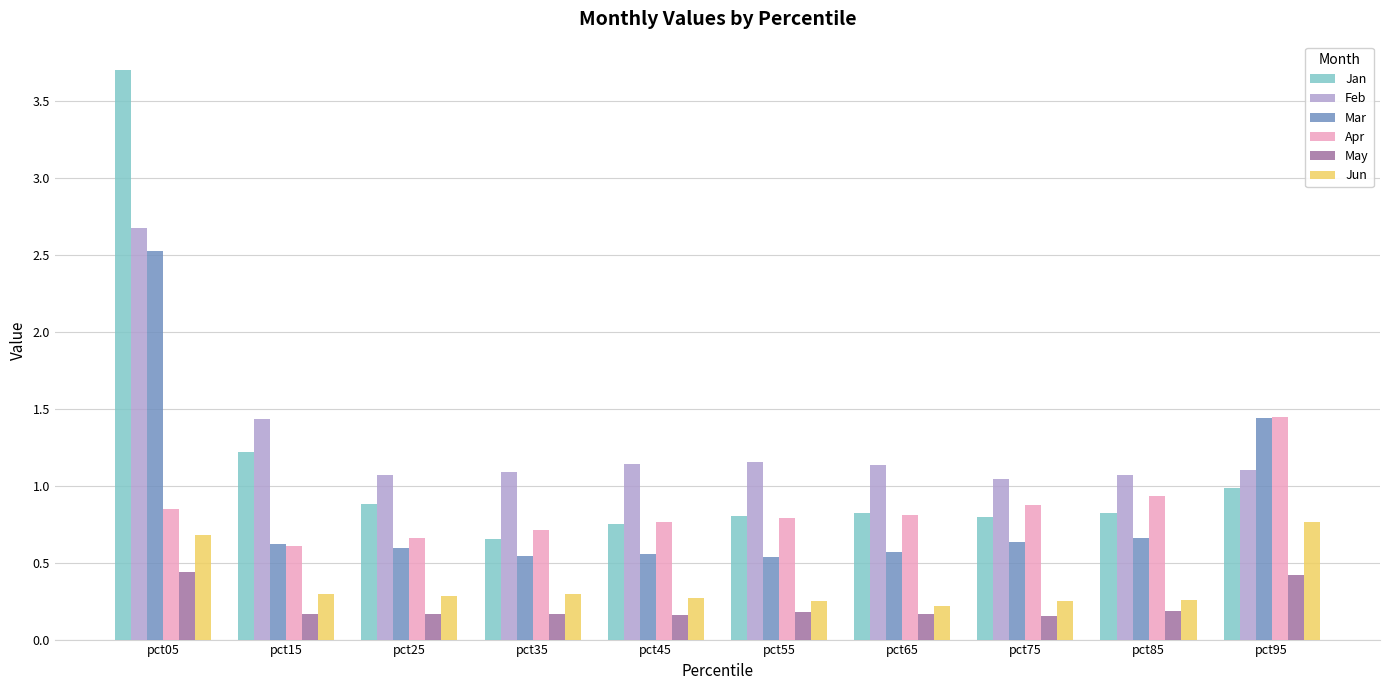

What is the maximum value shown in the chart?

3.7